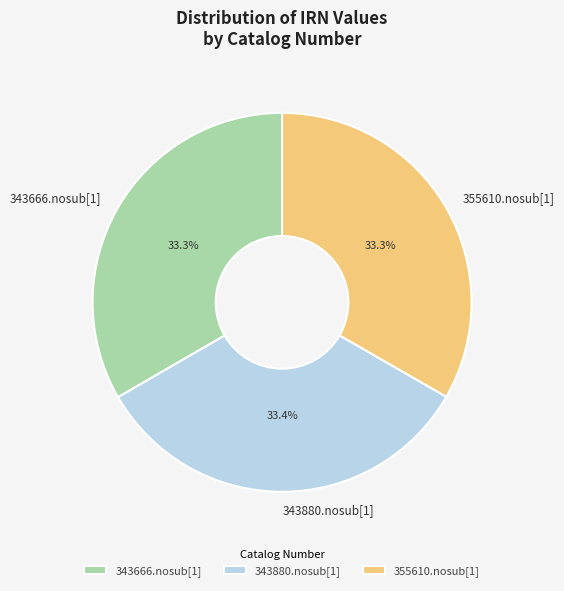

Approximately how many times larger is the value at 343666.nosub[1] compared to 343880.nosub[1]?

1.0